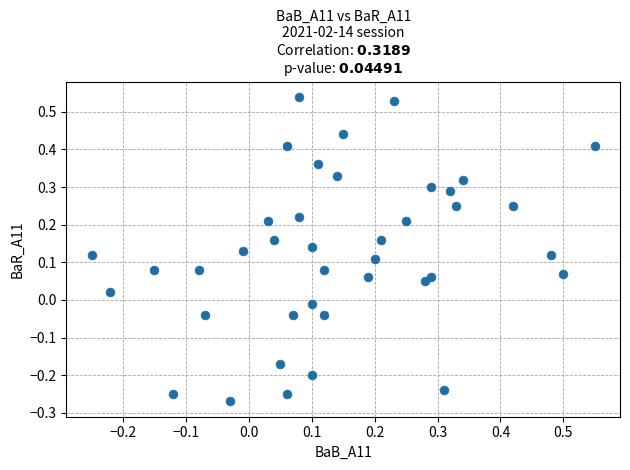

What is the range of Y values (max minus min)?

0.8